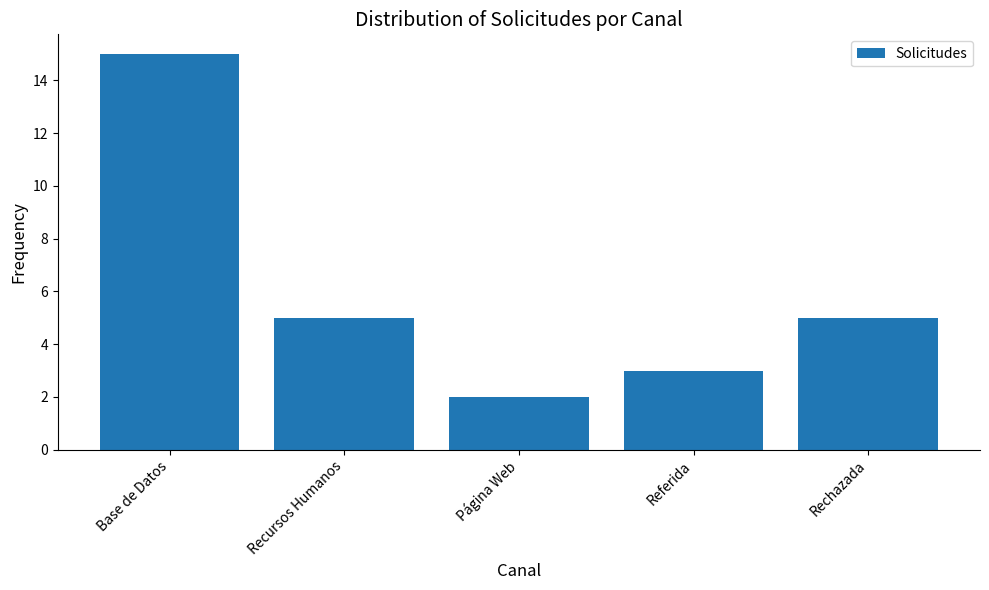

Between Referida and Página Web, which is larger?

Referida